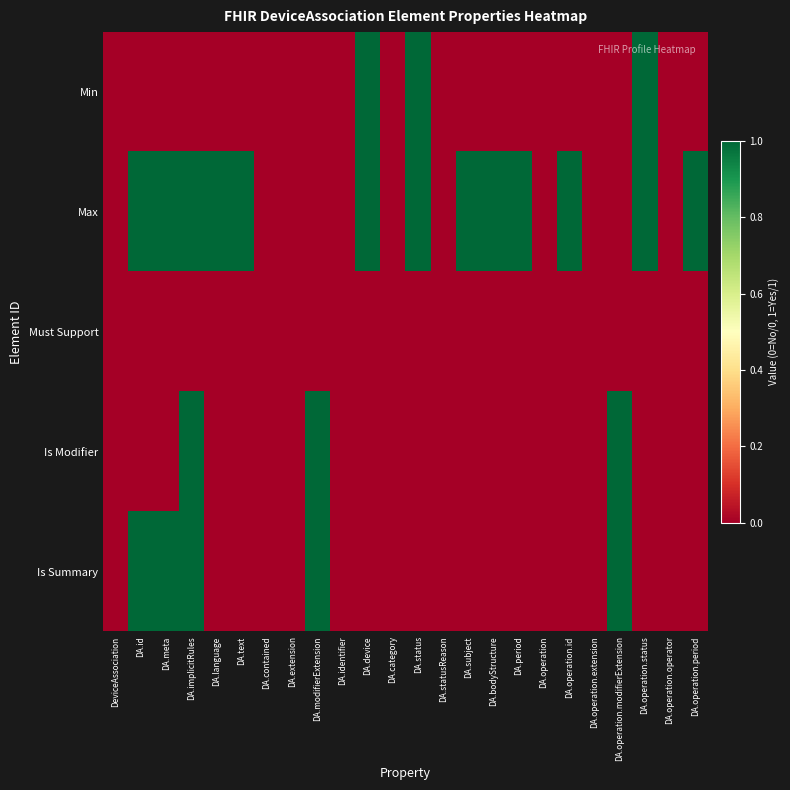

At DA.operation, list the series in order from largest to smallest.

Min, Max, Must Support, Is Modifier, Is Summary